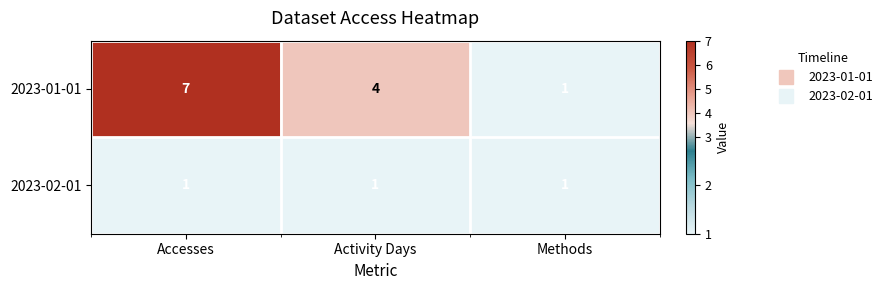

Rank the series by their average value, from lowest to highest.

2023-02-01, 2023-01-01